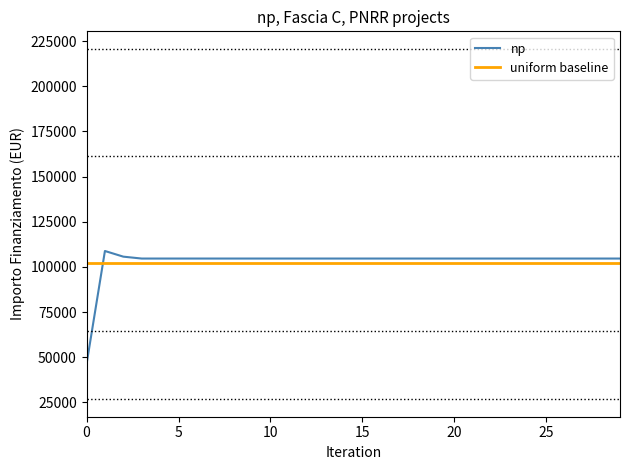

What is the maximum value for uniform baseline?

101992.4